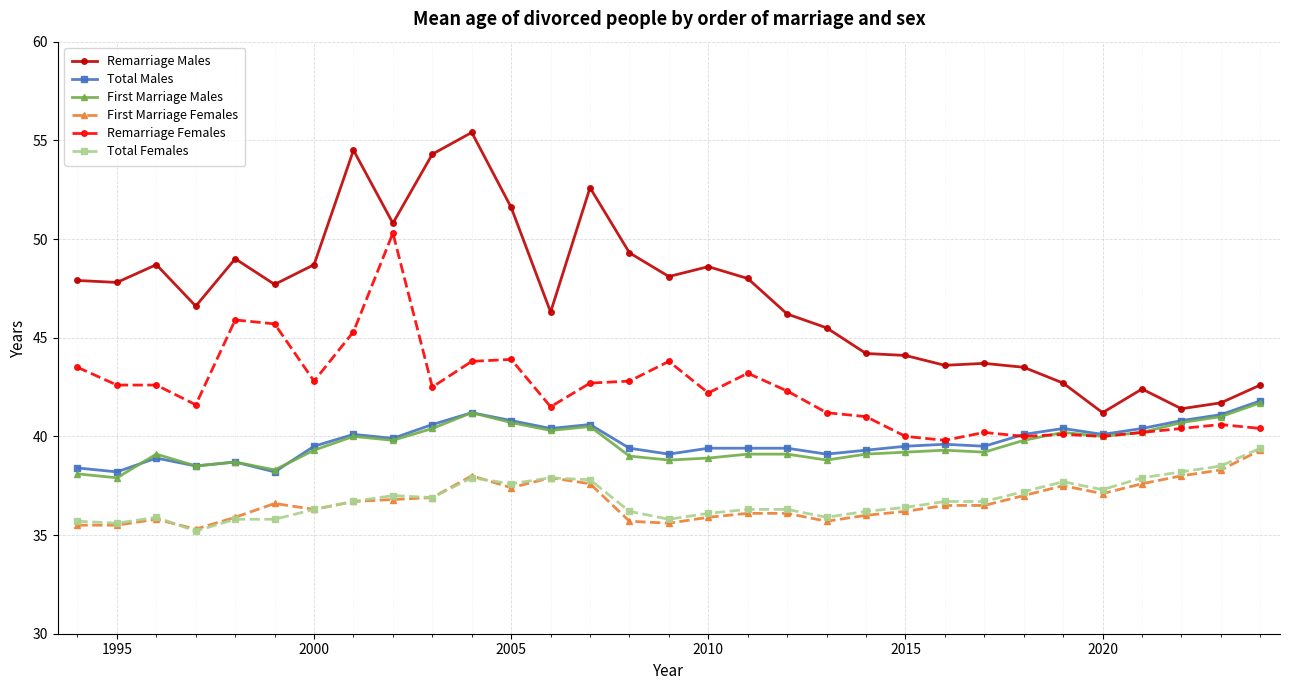

What is the value of the Remarriage Males point at the 19th from the left?

46.2